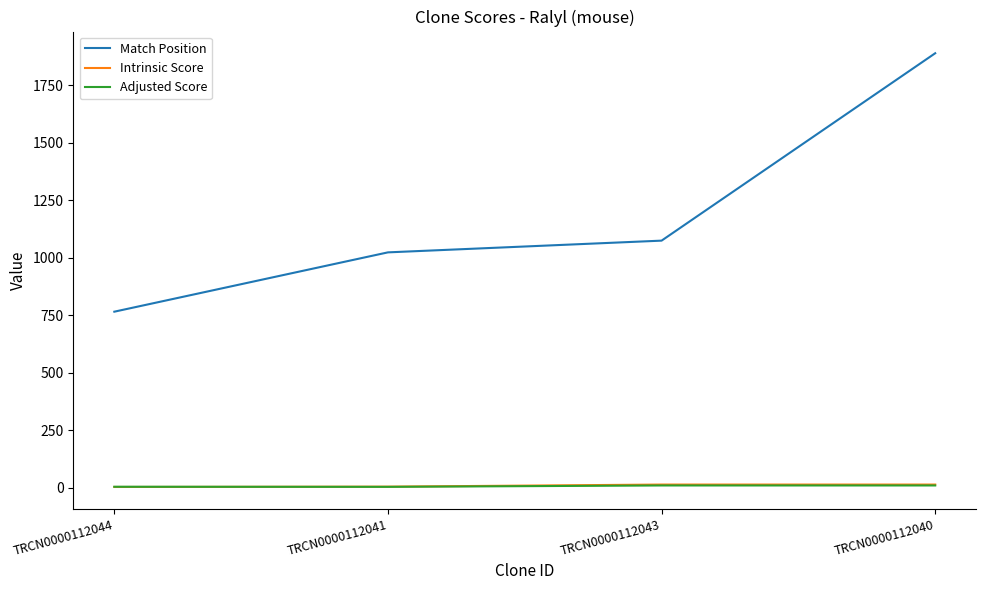

Is the value of Adjusted Score at TRCN0000112040 greater than the value of Match Position at TRCN0000112041?

No